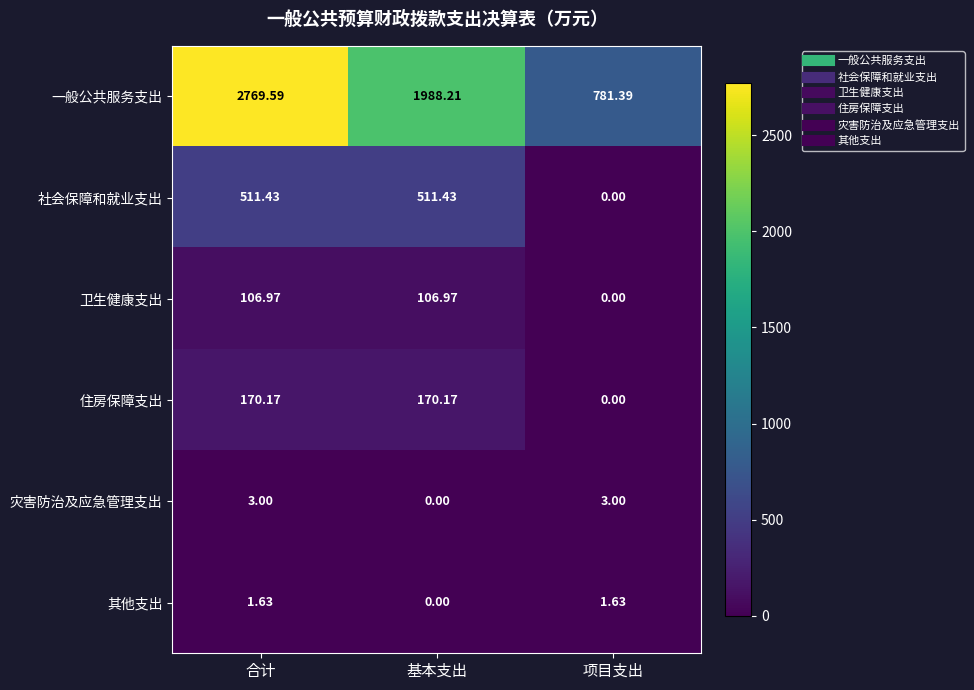

List the series in order of their peak value, lowest first.

其他支出, 灾害防治及应急管理支出, 卫生健康支出, 住房保障支出, 社会保障和就业支出, 一般公共服务支出